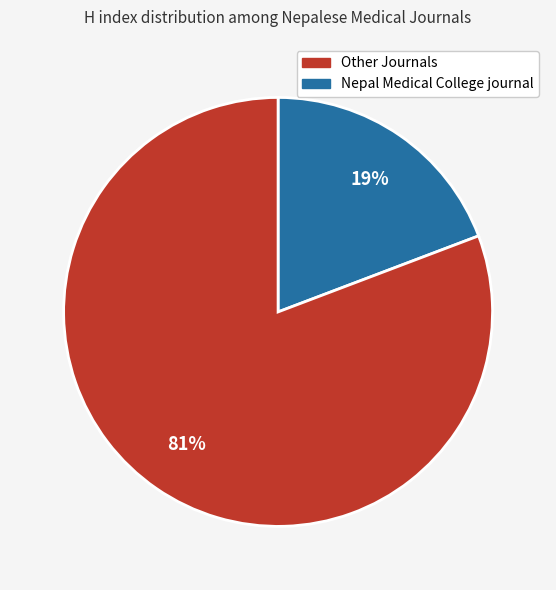

Is there any slice that represents more than half of the pie?

Yes